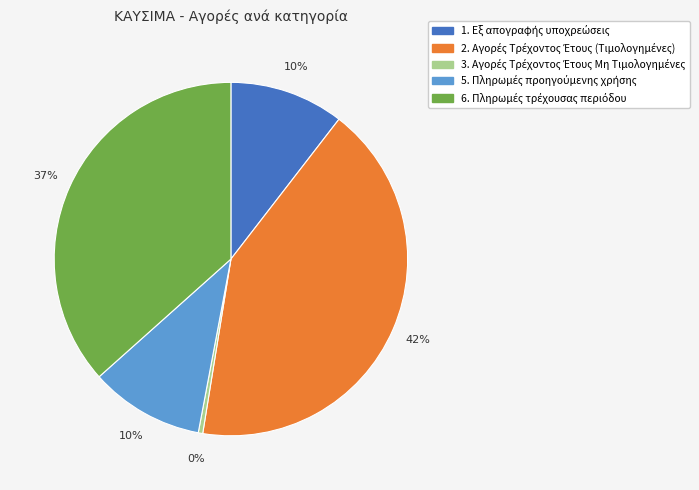

To the nearest percent, what is the average slice percentage?

20%